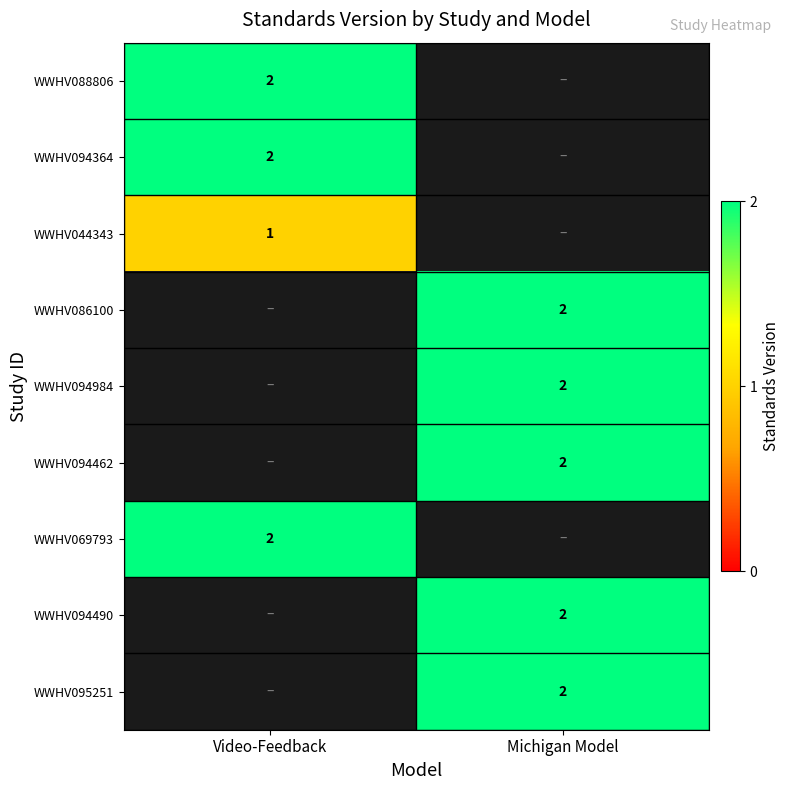

Is it true that WWHV094984 equals 3 at Michigan Model?

False